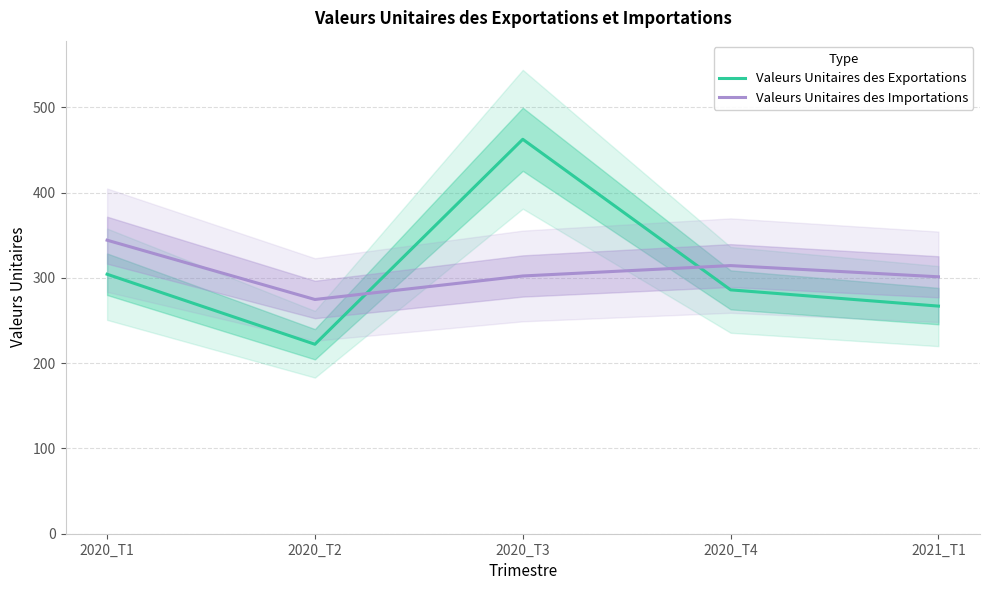

How many values in the Valeurs Unitaires des Importations series exceed 302?

3